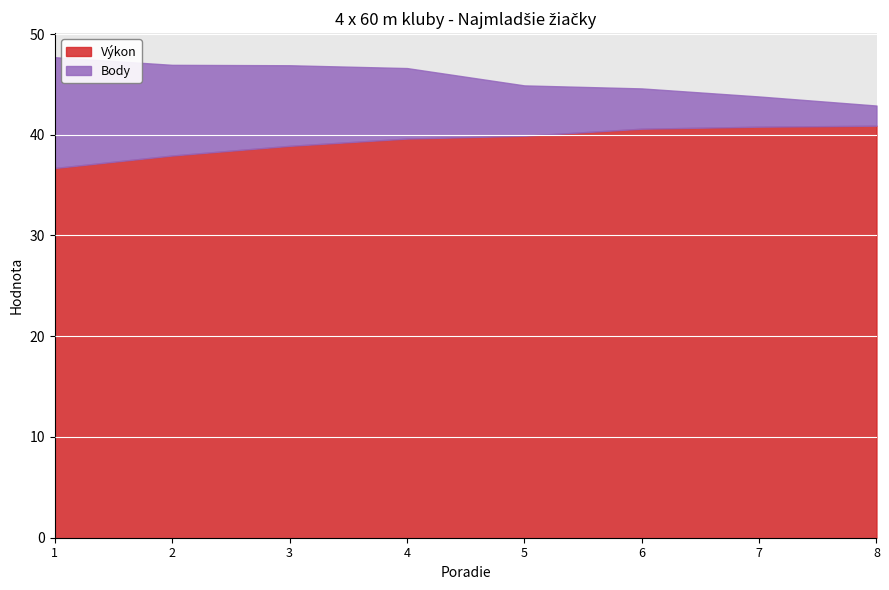

At 3, list the series in order from largest to smallest.

Výkon, Body